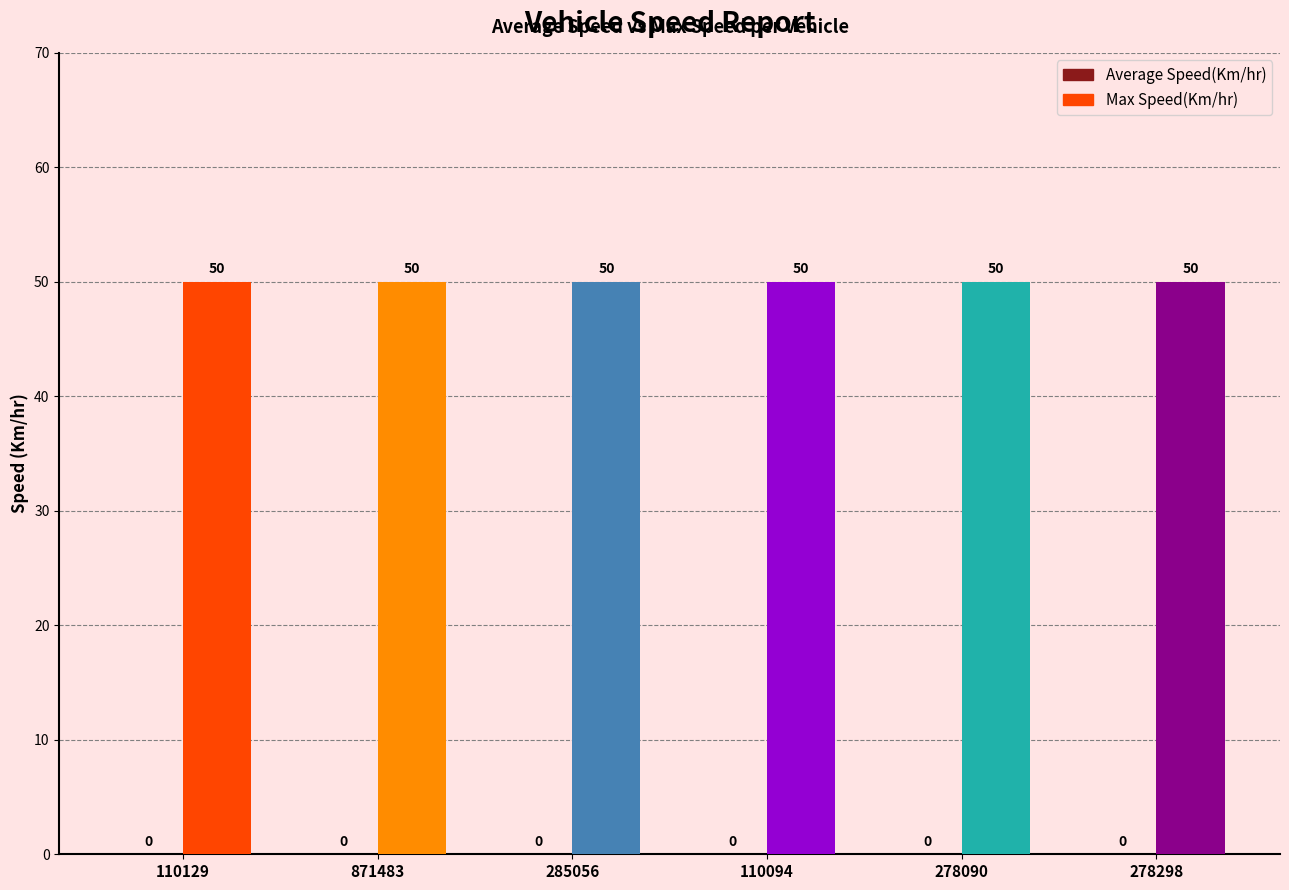

What is the label of the 4th bar from the right?

285056